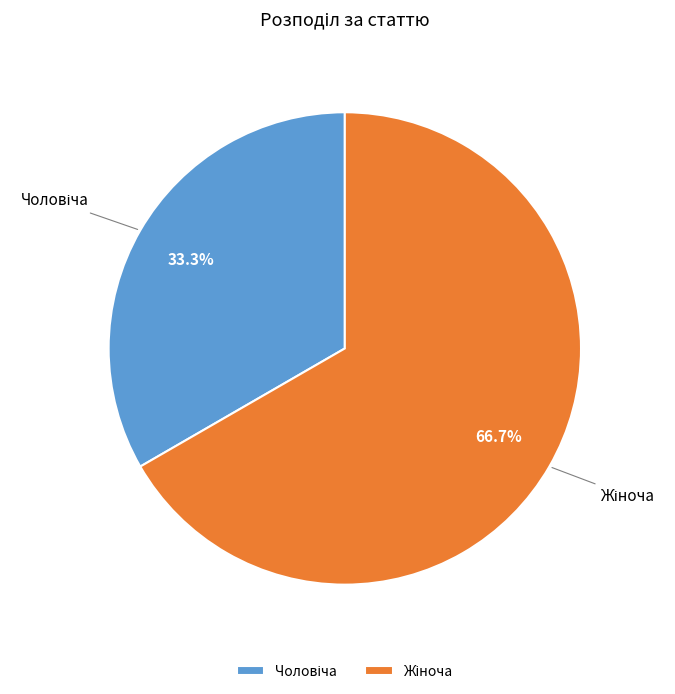

Does any single category account for the majority?

Yes